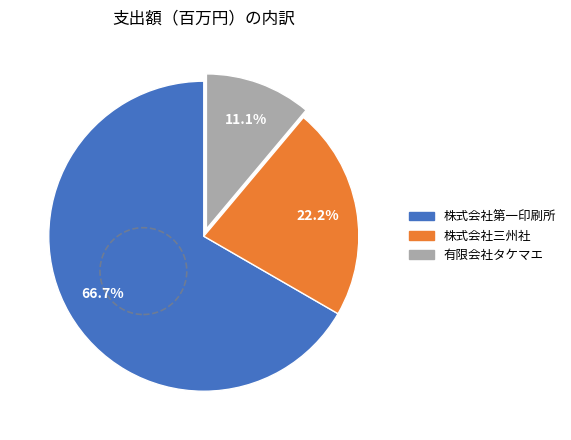

Which has a higher value, 株式会社三州社 or 株式会社第一印刷所?

株式会社第一印刷所